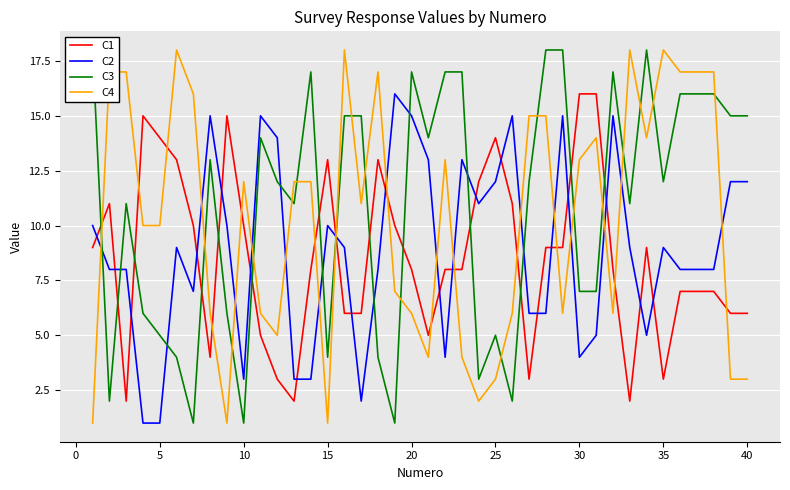

At how many categories does at least one series exceed 4?

40